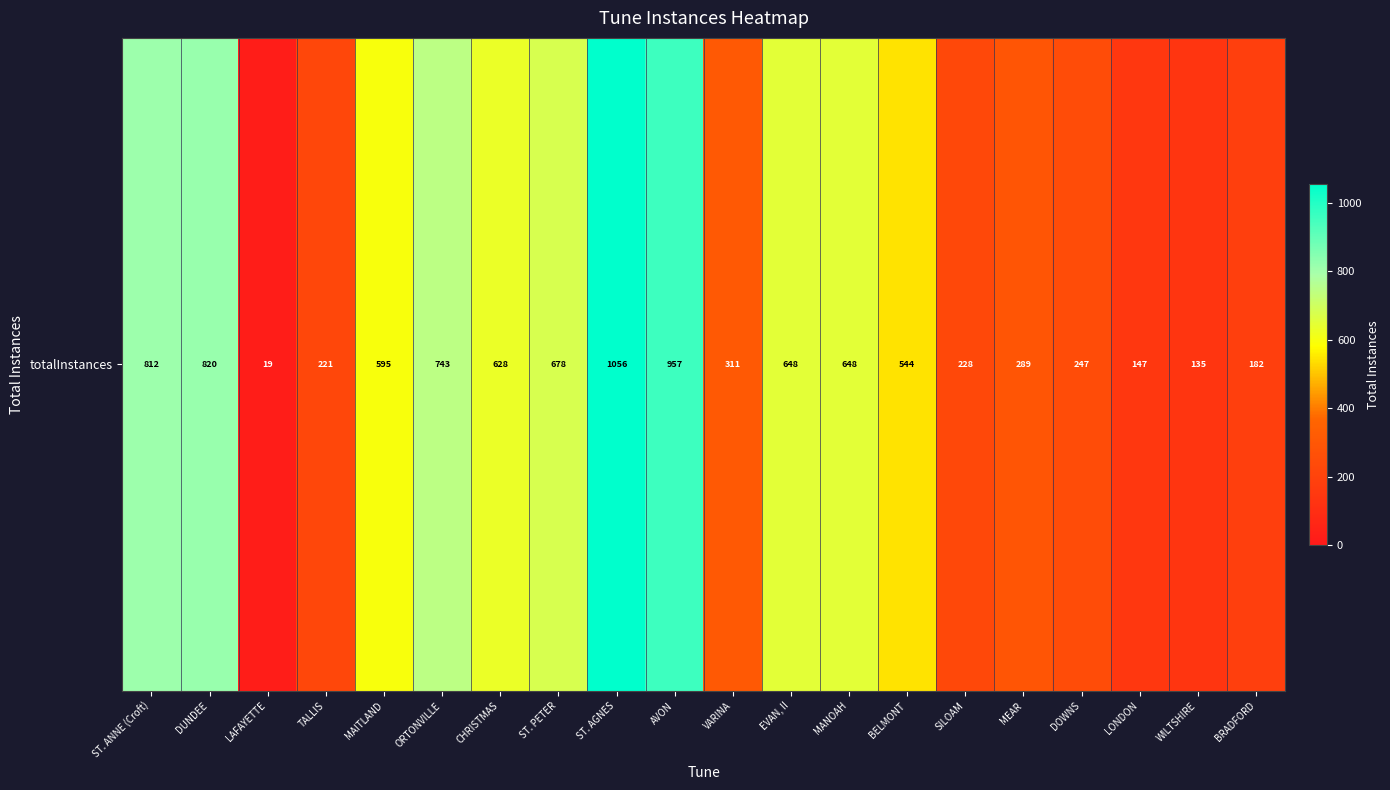

What is the change in value from ORTONVILLE to DOWNS?

-496